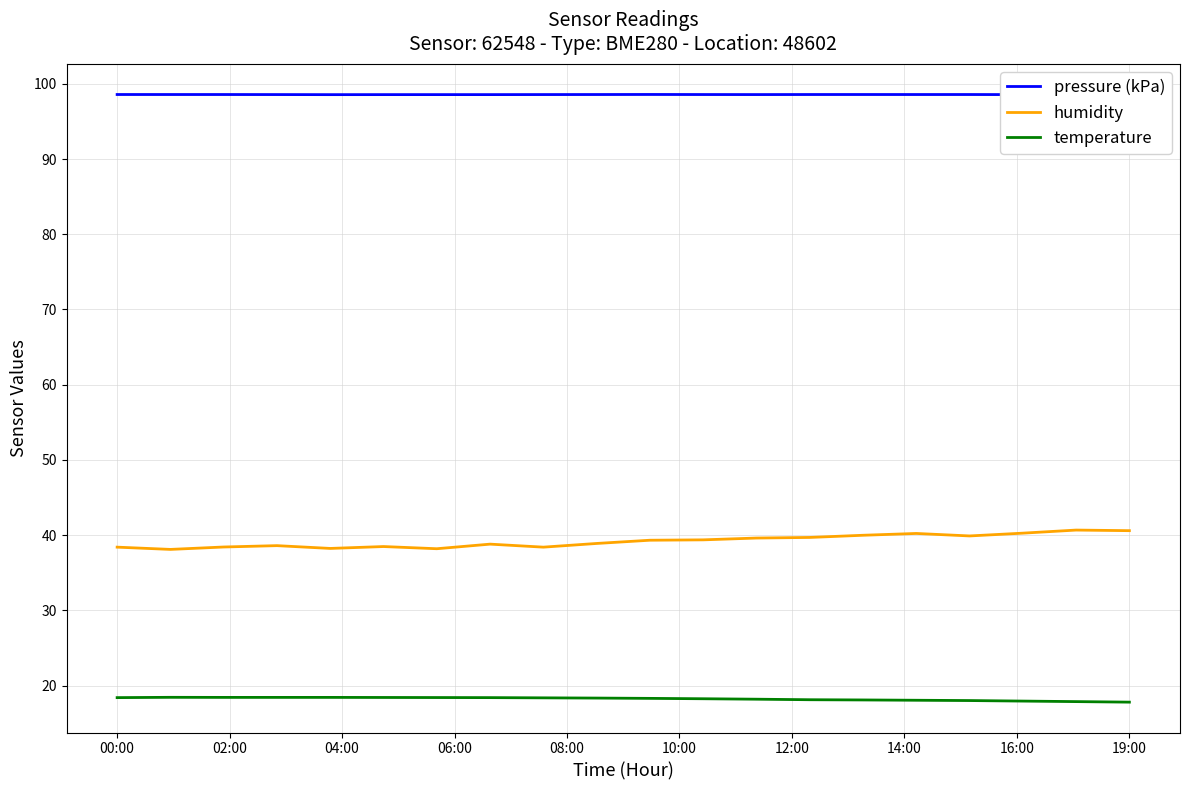

True or false: humidity and pressure (kPa) intersect in this chart.

False